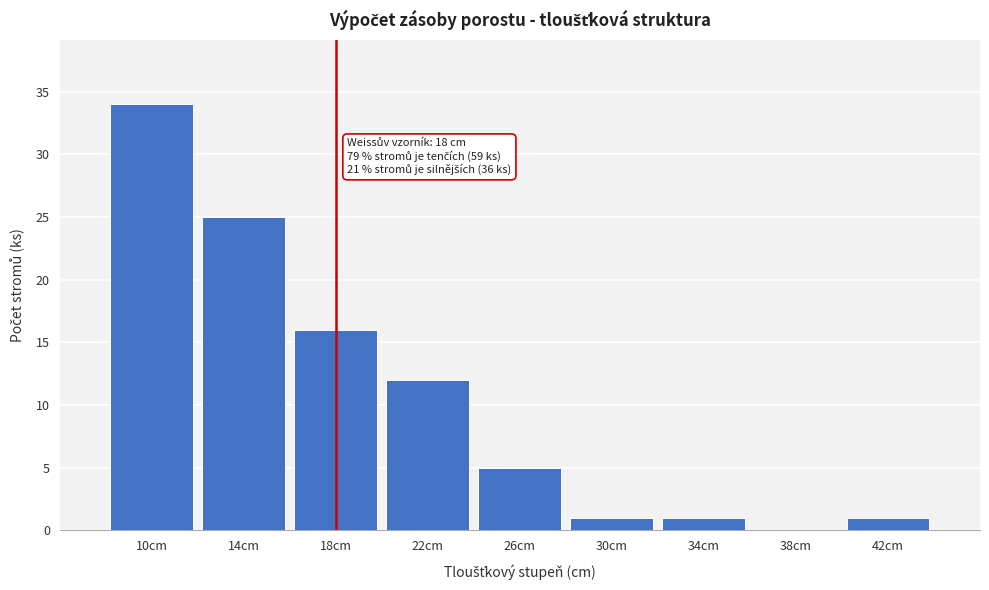

Reading left to right, extract all data points from this chart.

10cm=34	14cm=25	18cm=16	22cm=12	26cm=5	30cm=1	34cm=1	38cm=0	42cm=1